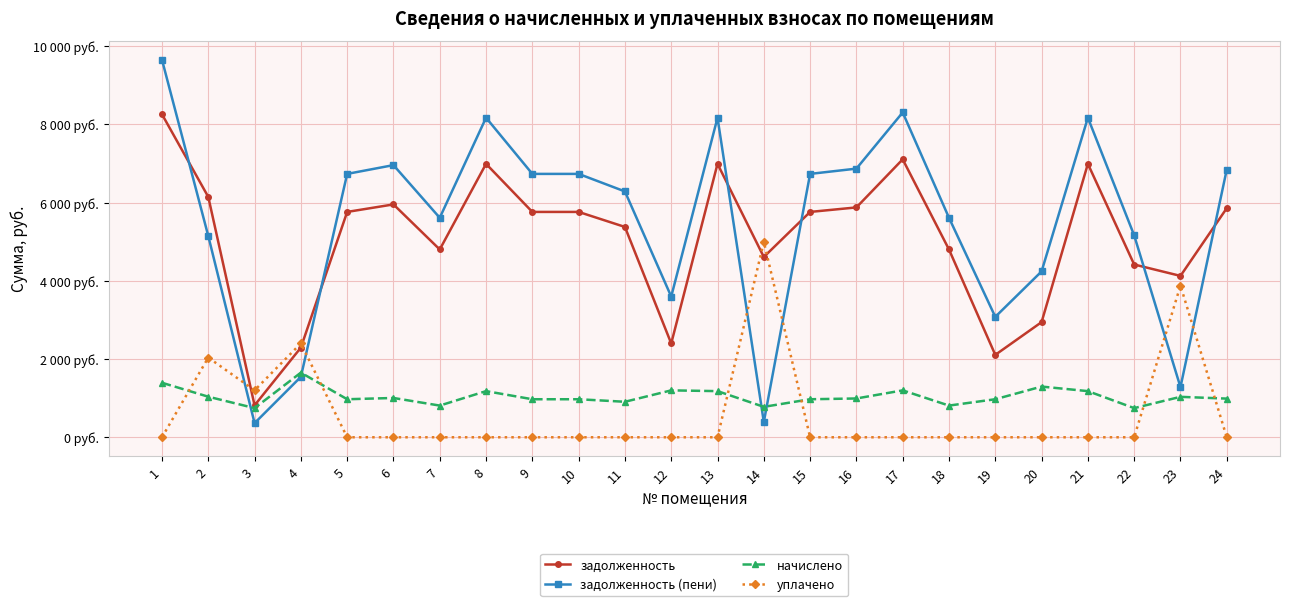

Between 21 and 24, which series saw the biggest shift?

задолженность (пени)